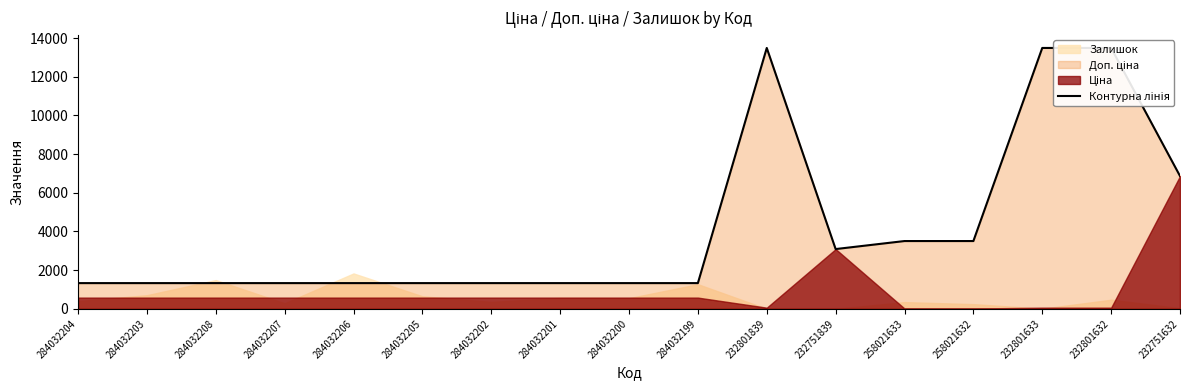

At which label is the value closest to 7411?

232751632